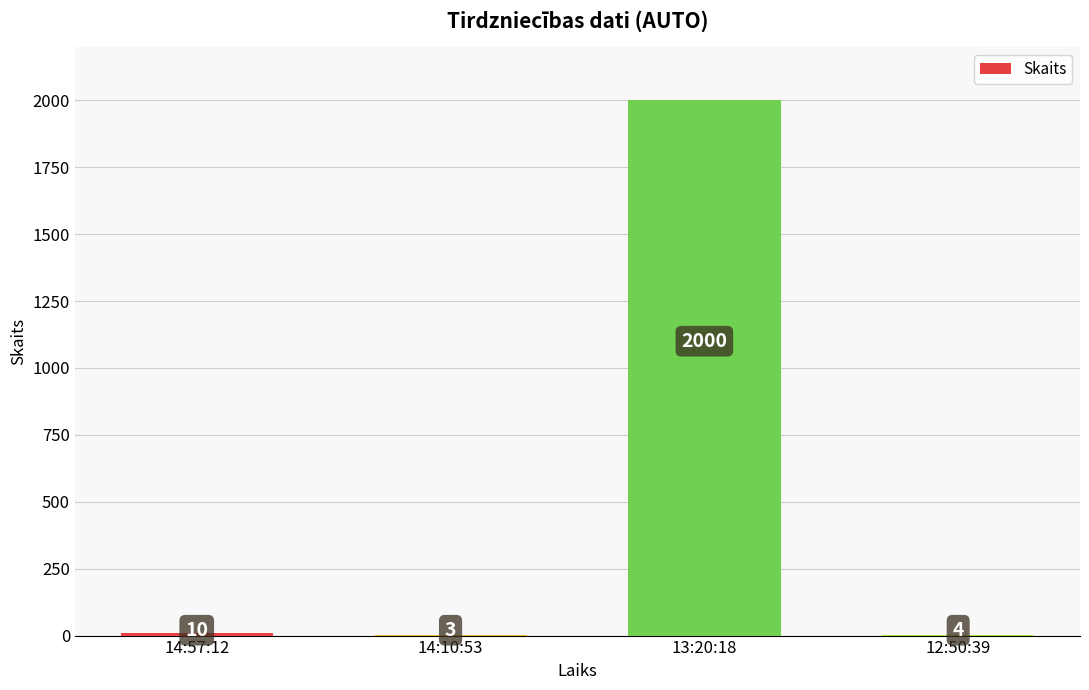

The value at 13:20:18 is 1071. True or false?

False